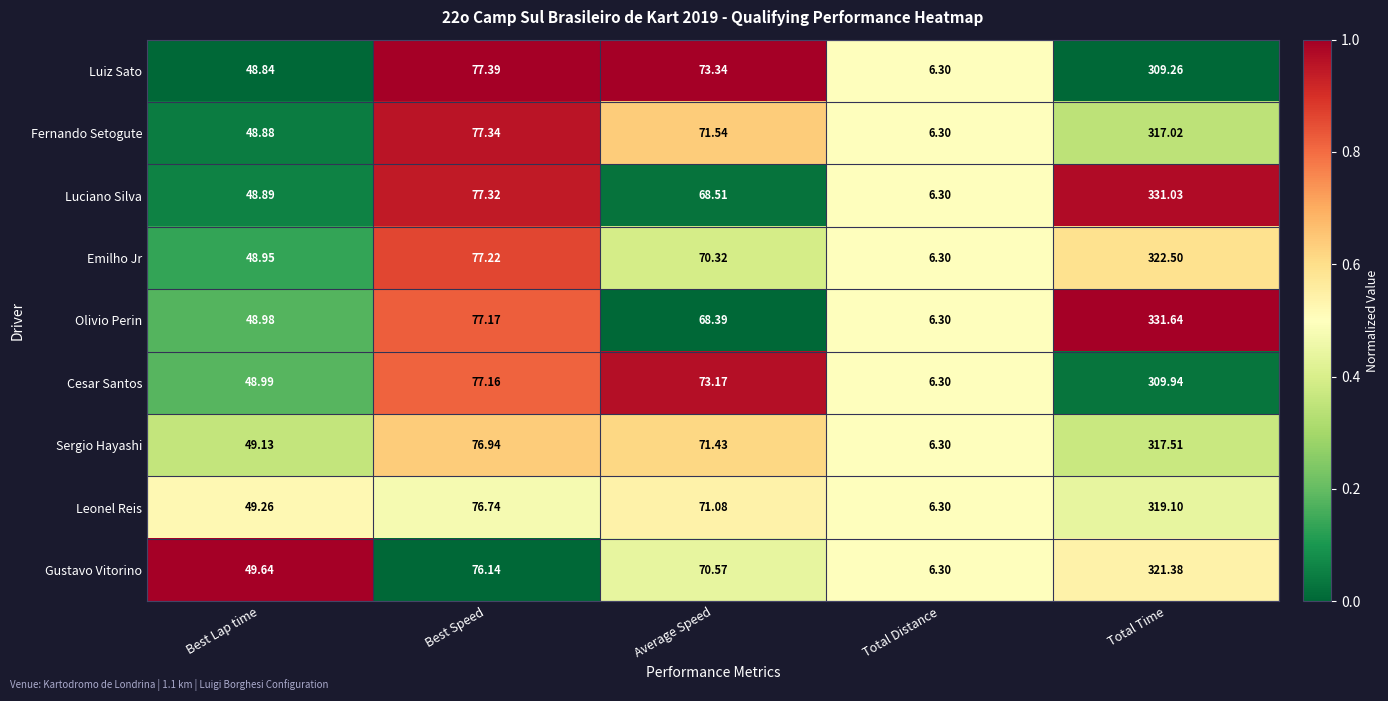

List the series in order of their peak value, lowest first.

Luiz Sato, Cesar Santos, Fernando Setogute, Sergio Hayashi, Leonel Reis, Gustavo Vitorino, Emilho Jr, Luciano Silva, Olivio Perin